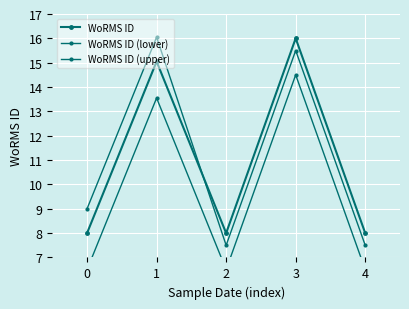

Which series has the largest total across all categories?

WoRMS ID (upper)